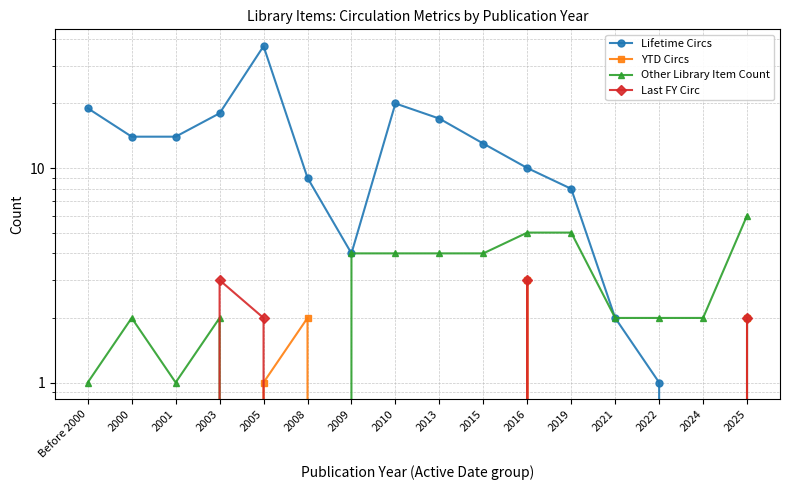

Which has a higher value, 2010 or 2003?

2010